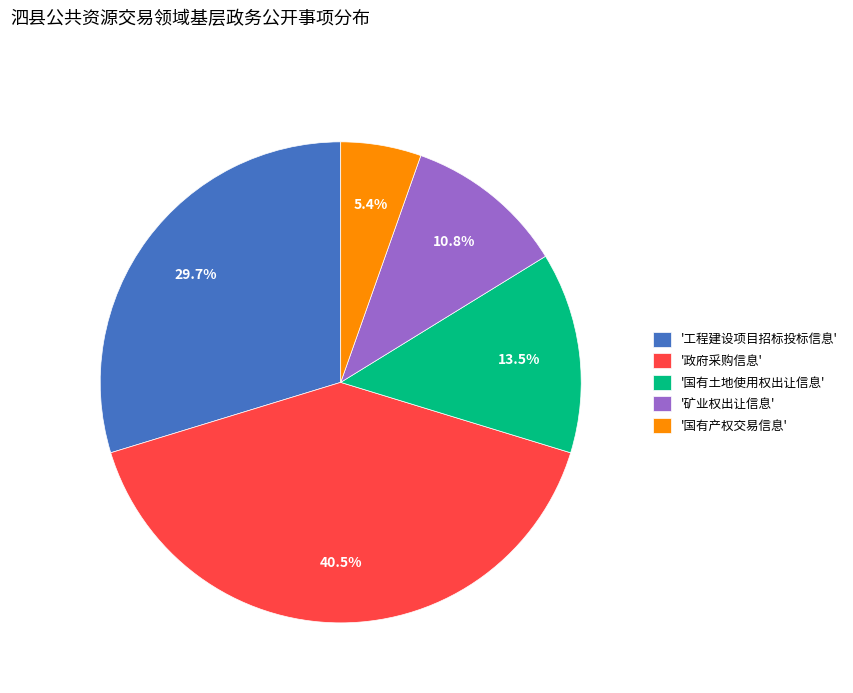

Is there any slice that represents more than half of the pie?

No